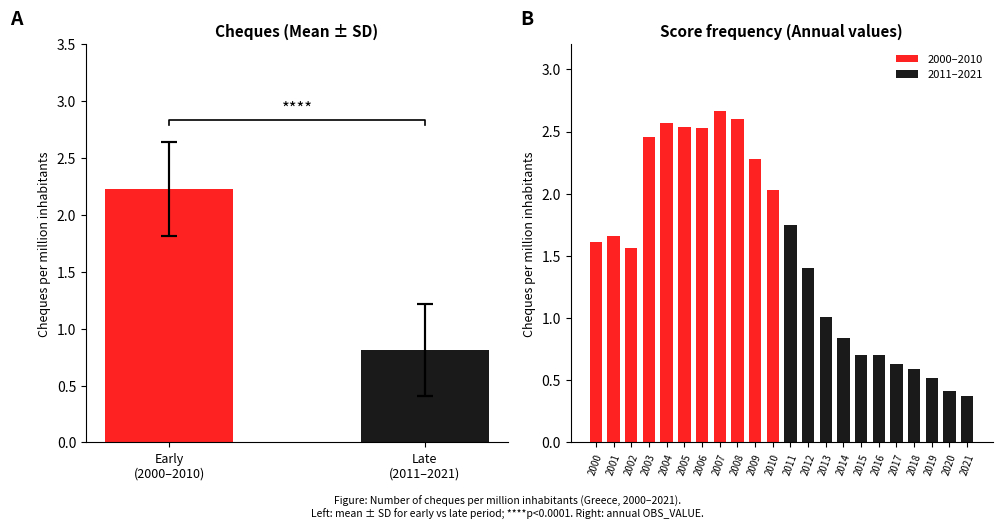

What is the value of the 11th bar from the left?

2.0